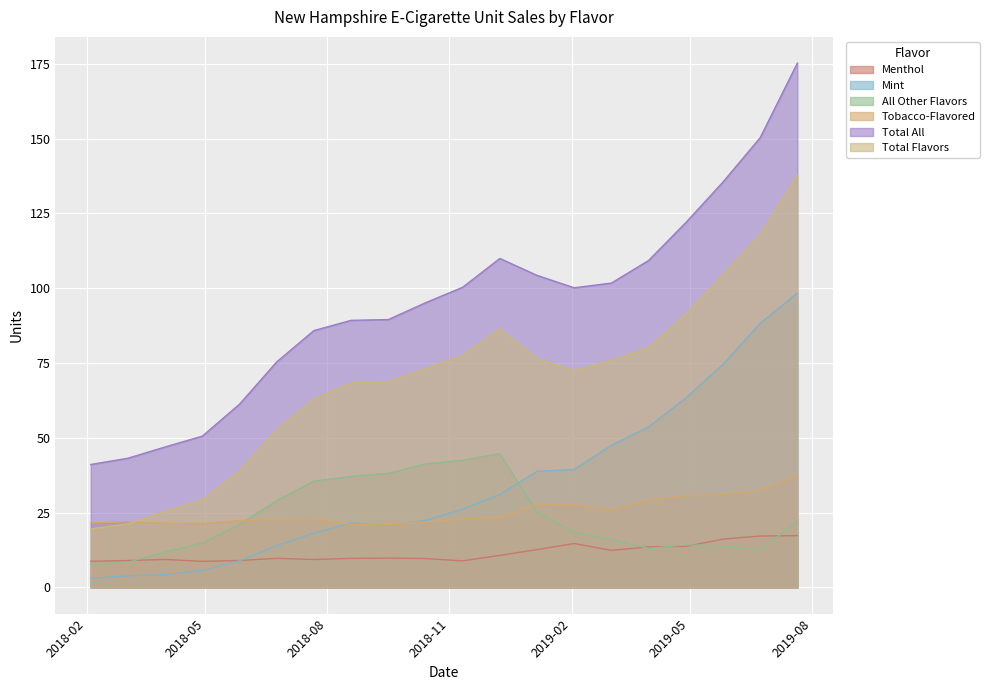

Does the chart display data point markers on the line(s)?

No